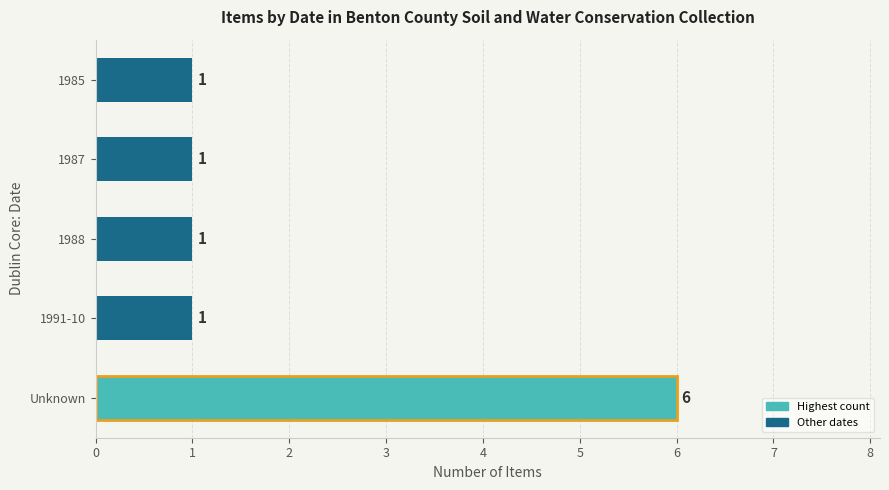

Reading bottom to top, extract all data points from this chart.

Unknown=6	1991-10=1	1988=1	1987=1	1985=1